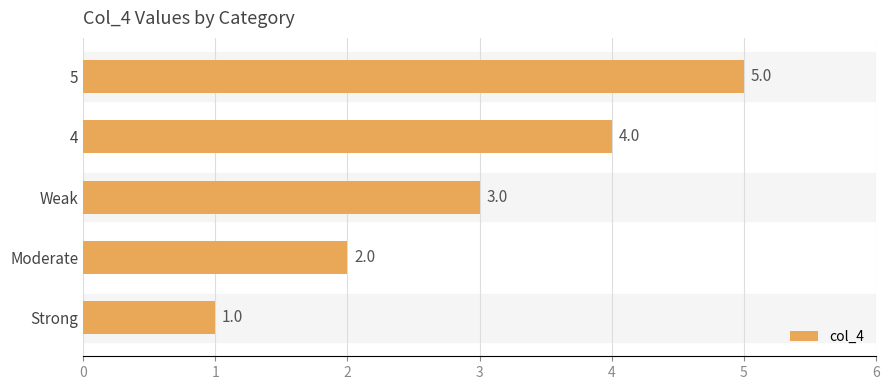

Is it true that the value at Weak is 5?

False